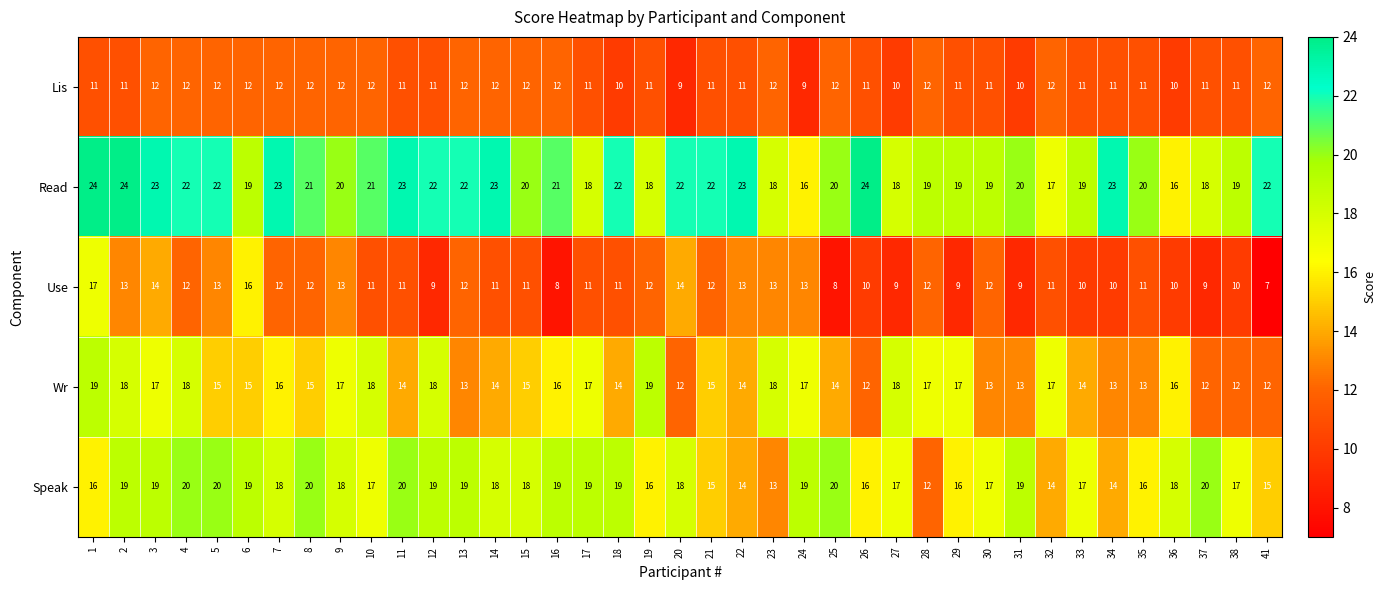

The Speak series shows 10 at 9. True or false?

False